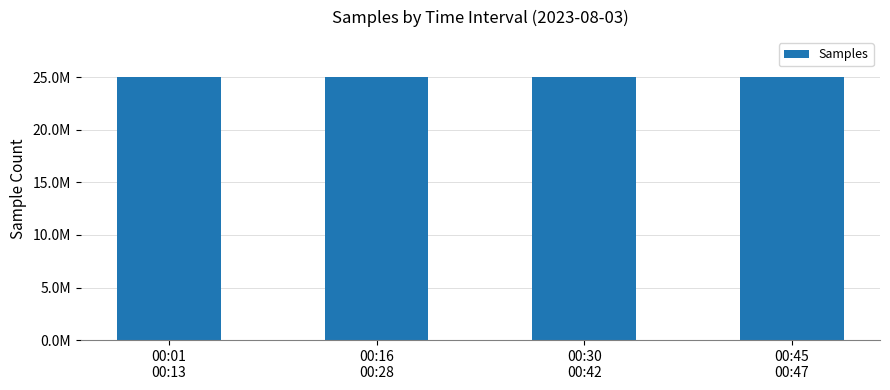

Reading left to right, list all the values displayed in this chart.

00:01
00:13=25060153	00:16
00:28=25057396	00:30
00:42=25059021	00:45
00:47=25060915